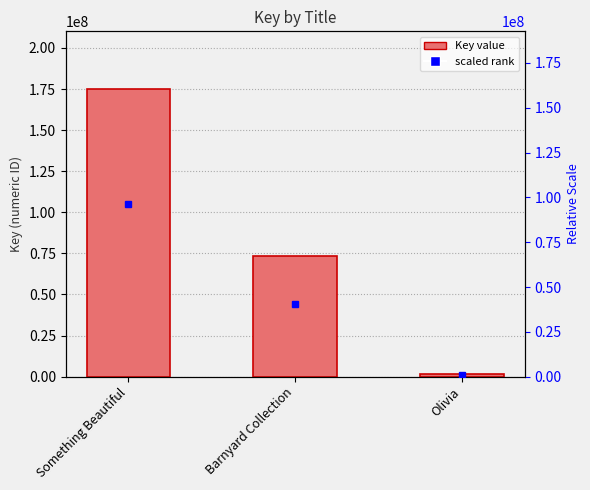

Where does the data first go above 73245450?

Something Beautiful